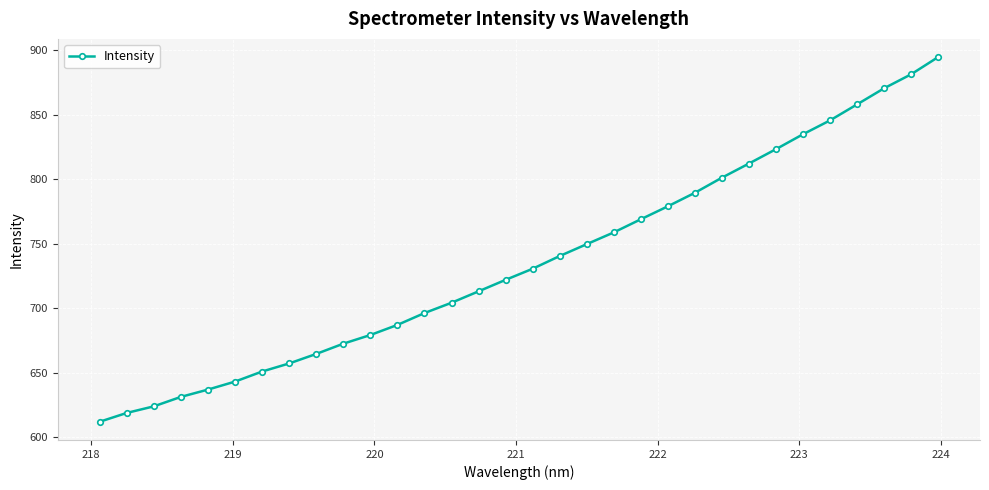

What is the maximum value shown in the chart?

894.6